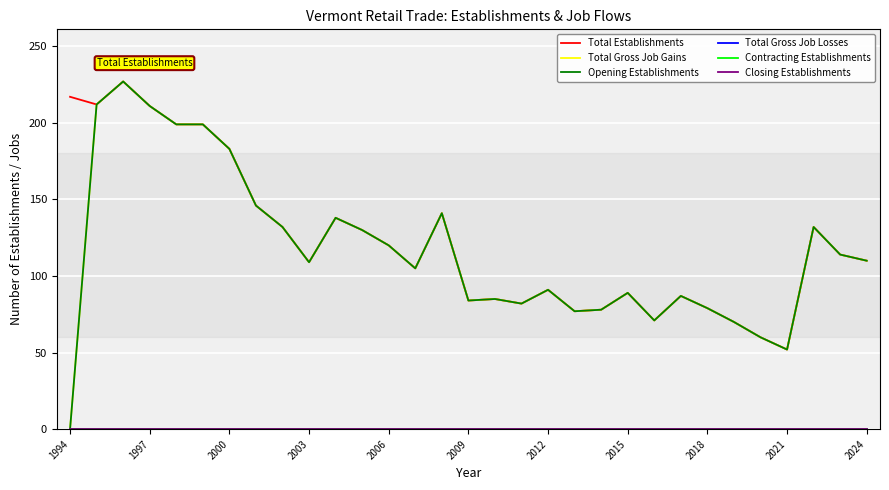

Rank the series by their maximum value, from highest to lowest.

Total Establishments, Total Gross Job Gains, Opening Establishments, Total Gross Job Losses, Contracting Establishments, Closing Establishments